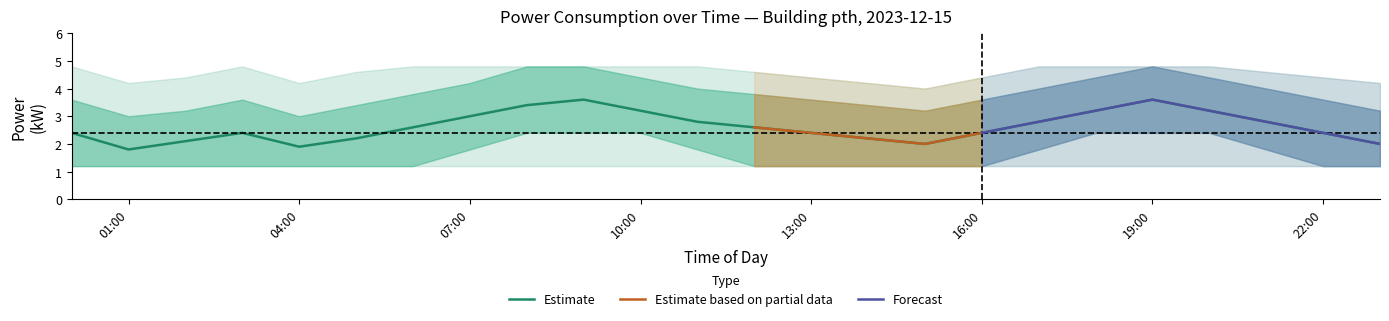

What is the difference between the second highest and minimum values in the upper2 series?

0.8